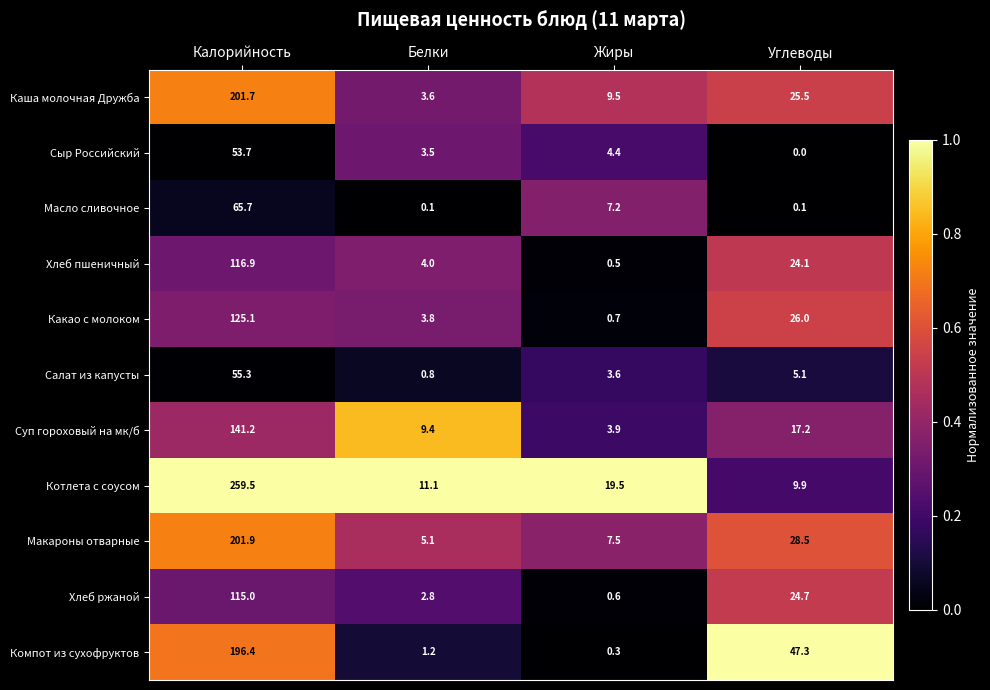

What value does the Суп гороховый на мк/б series have at Углеводы?

17.2